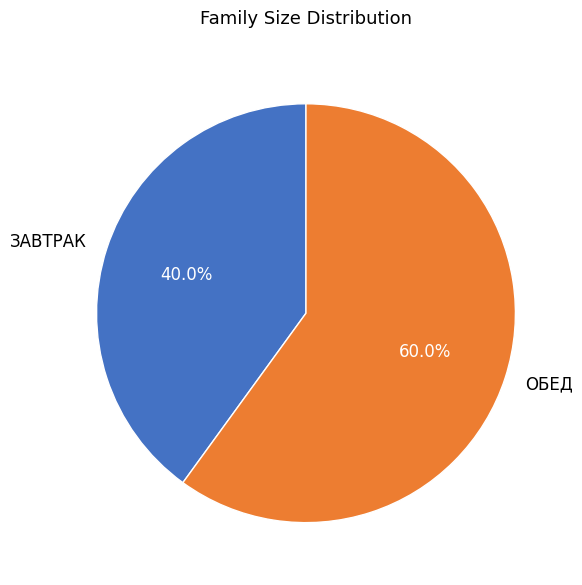

Rank the categories by value from lowest to highest.

ЗАВТРАК, ОБЕД